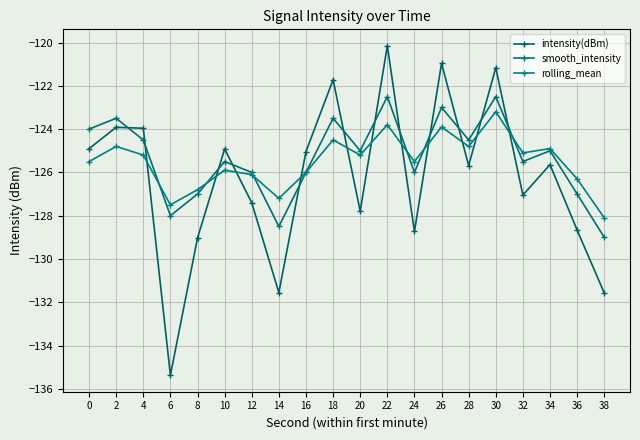

Rank the series by their maximum value, from lowest to highest.

rolling_mean, smooth_intensity, intensity(dBm)